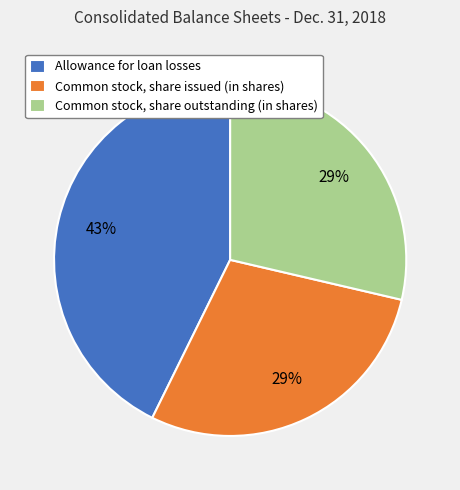

Is the sum of Common stock, share issued (in shares) and Allowance for loan losses greater than half?

Yes